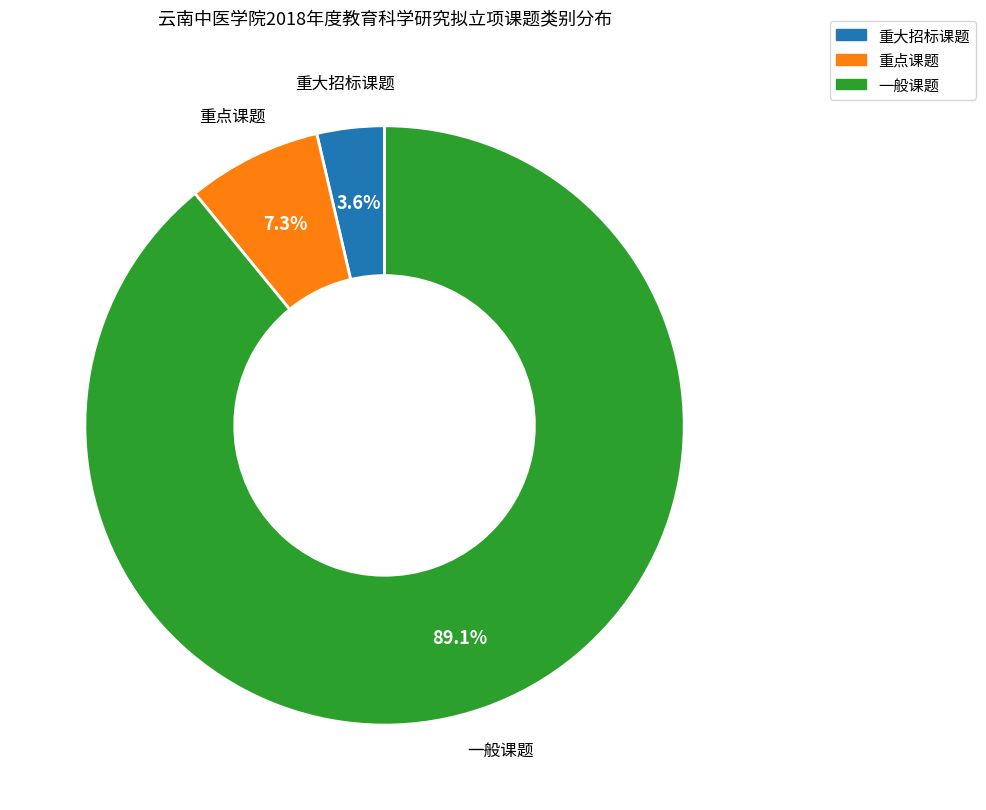

To the nearest percent, what percentage of the pie is 重点课题?

7%